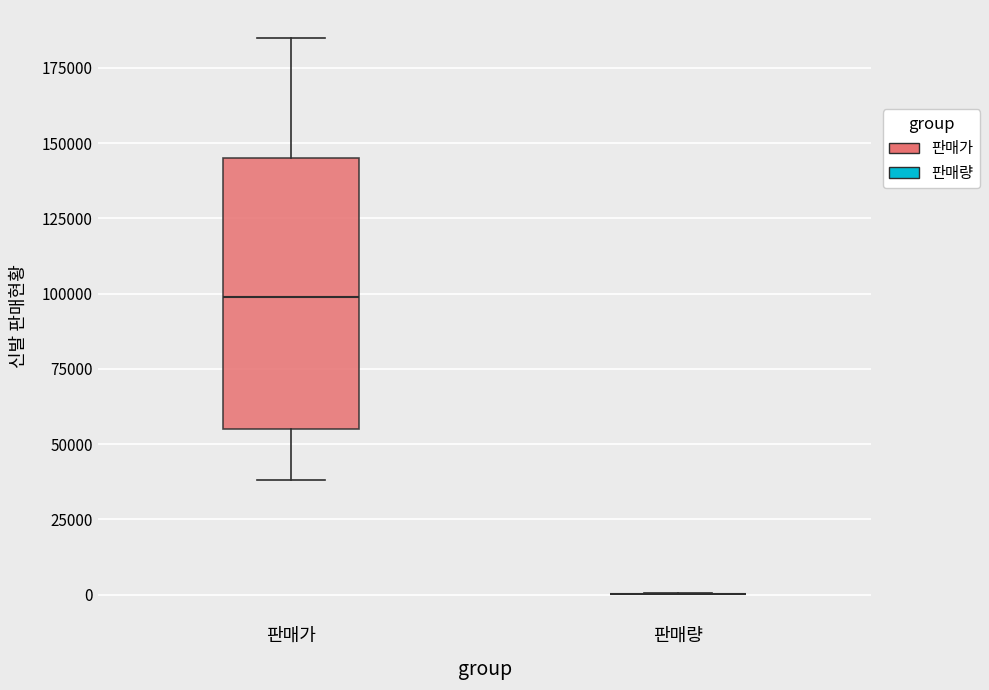

Which box is the tallest, from its lower edge to its upper edge?

판매가